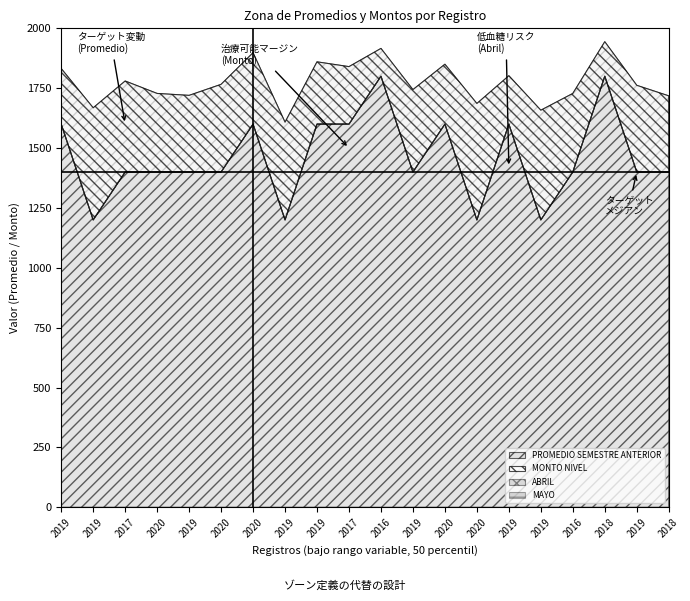

True or false: MAYO and MONTO NIVEL cross at least once.

False